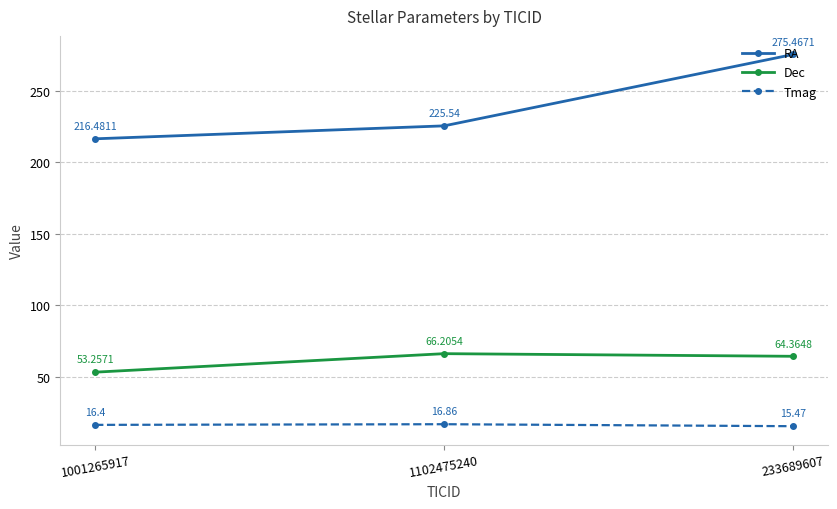

At 1001265917, list the series in order from largest to smallest.

RA, Dec, Tmag